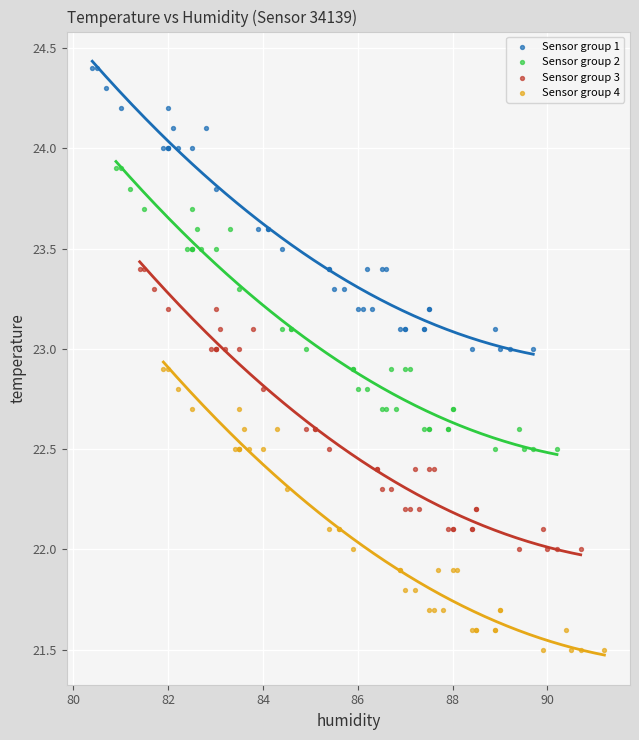

Which series contains the lowest Y value?

Sensor group 4